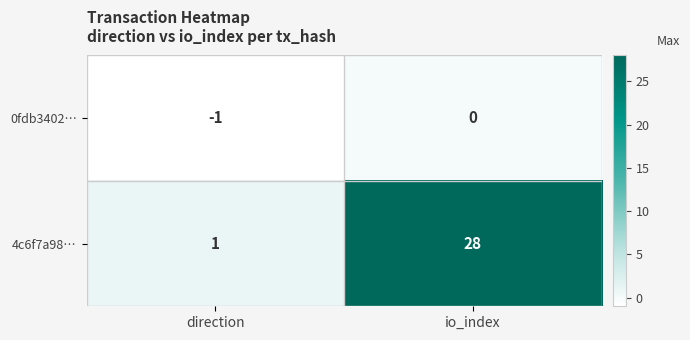

Which series has the widest spread of values?

4c6f7a98…